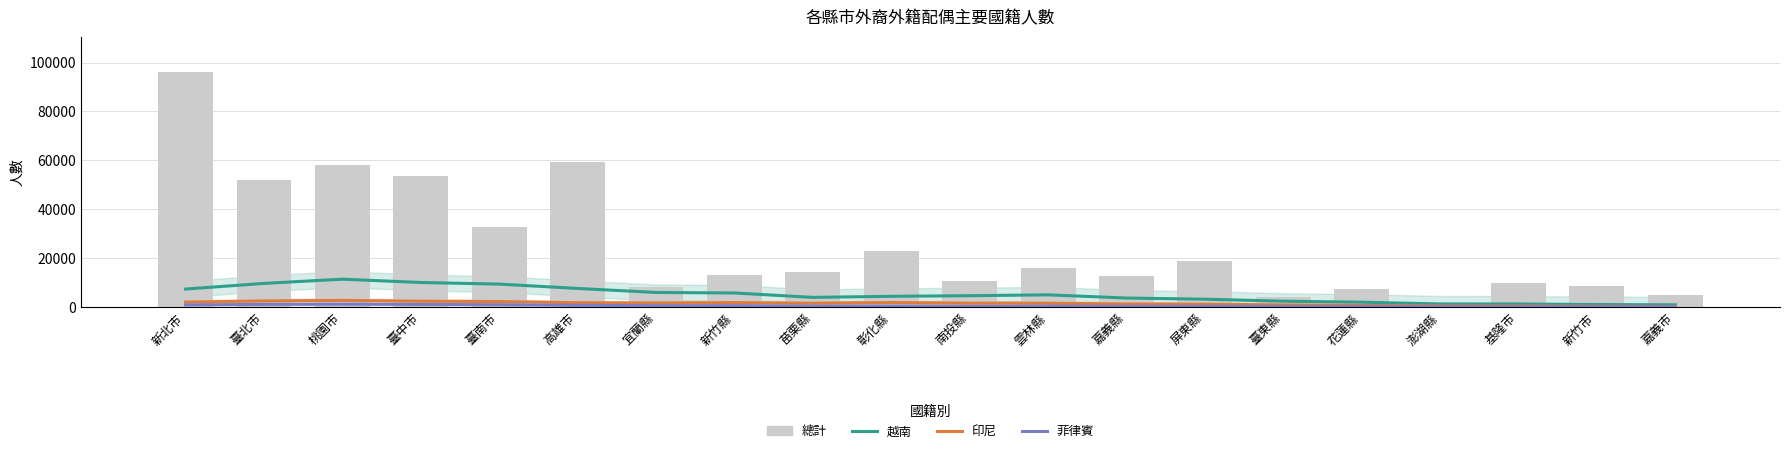

What is the maximum value for 菲律賓?

1147.4